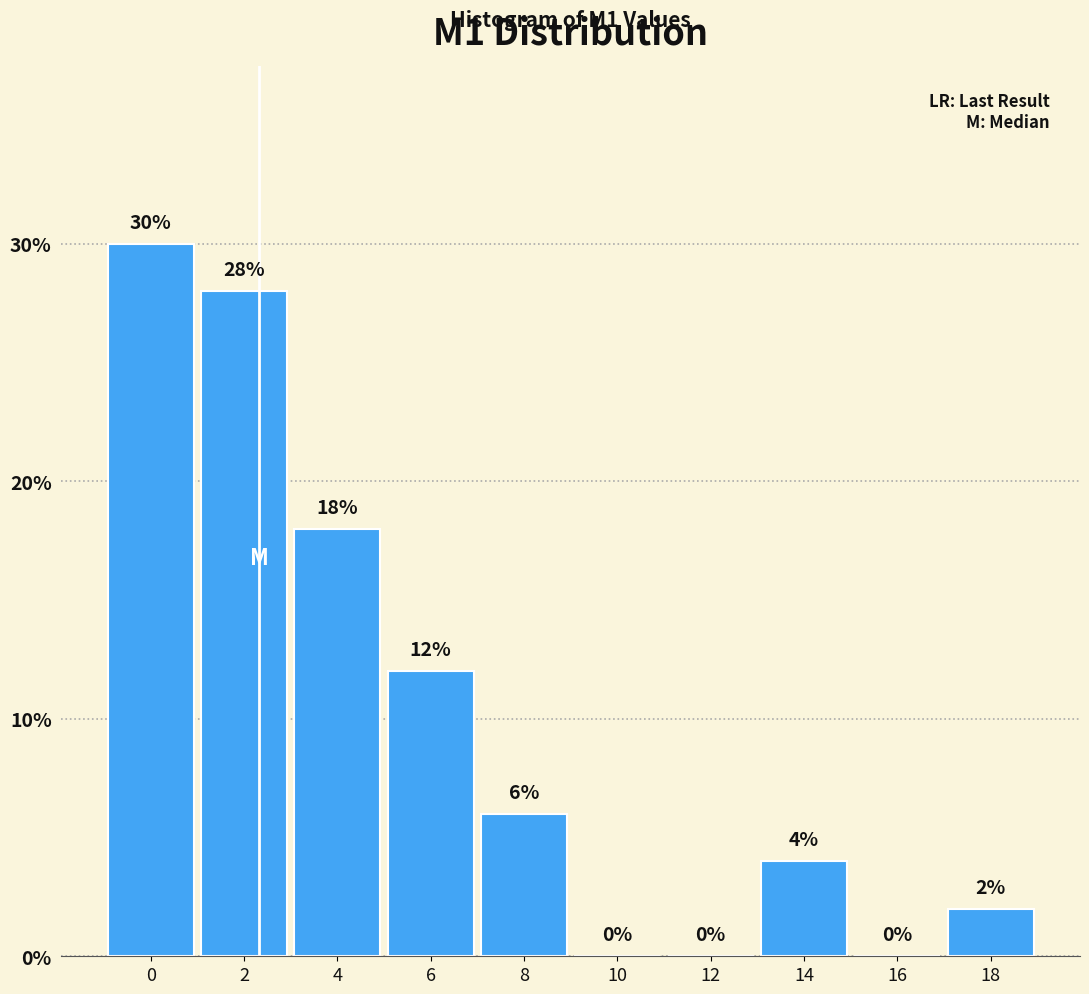

Reading left to right, what are all the values shown in this chart?

0=30.0	2=28.0	4=18.0	6=12.0	8=6.0	10=0.0	12=0.0	14=4.0	16=0.0	18=2.0